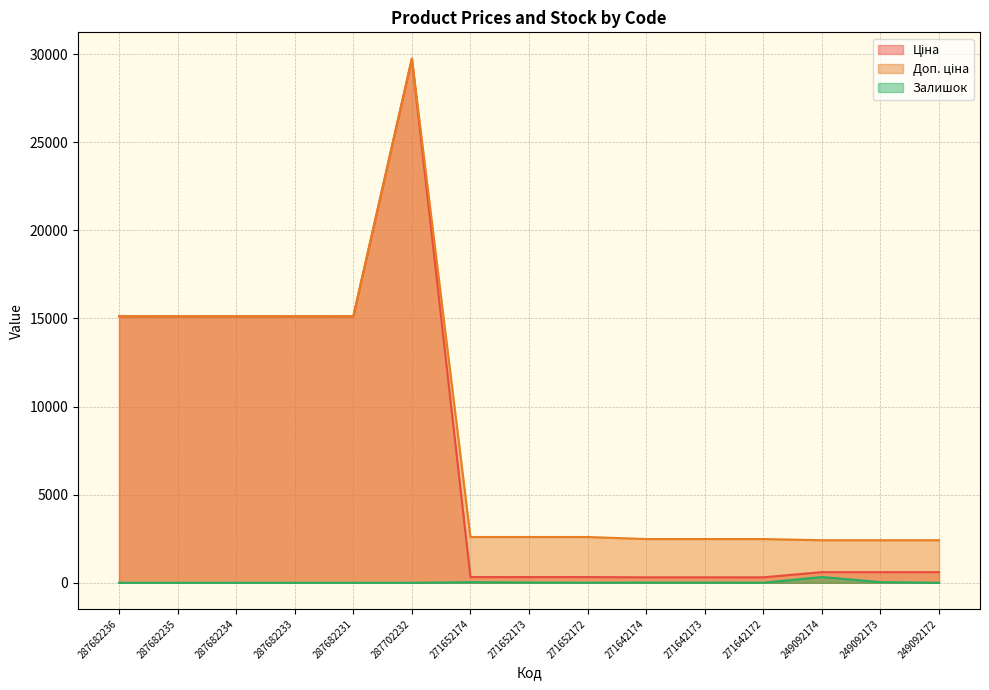

True or false: Залишок and Ціна cross at least once.

False